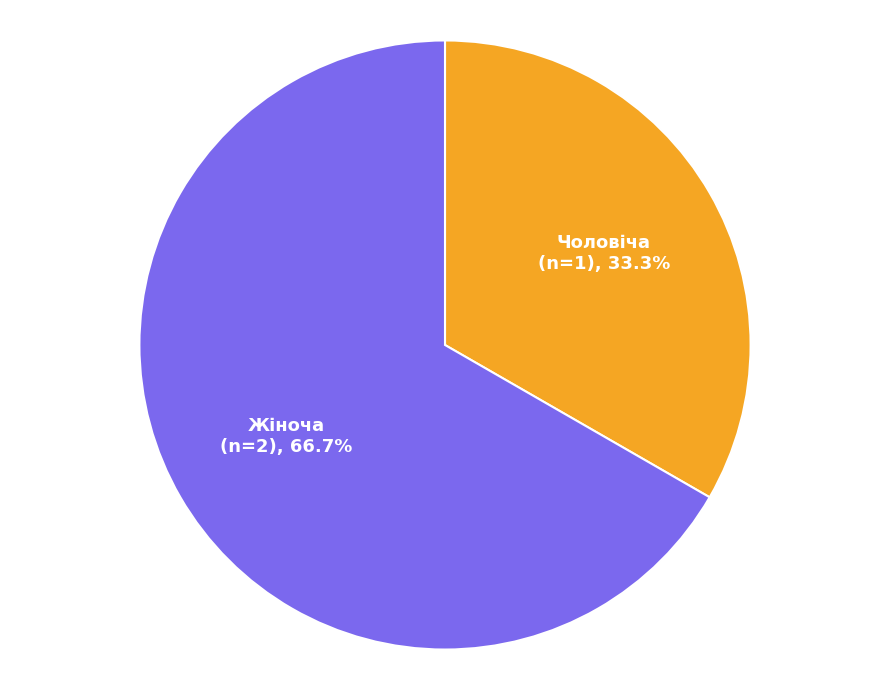

Approximately how many times larger is the value at Чоловіча compared to Жіноча?

0.5